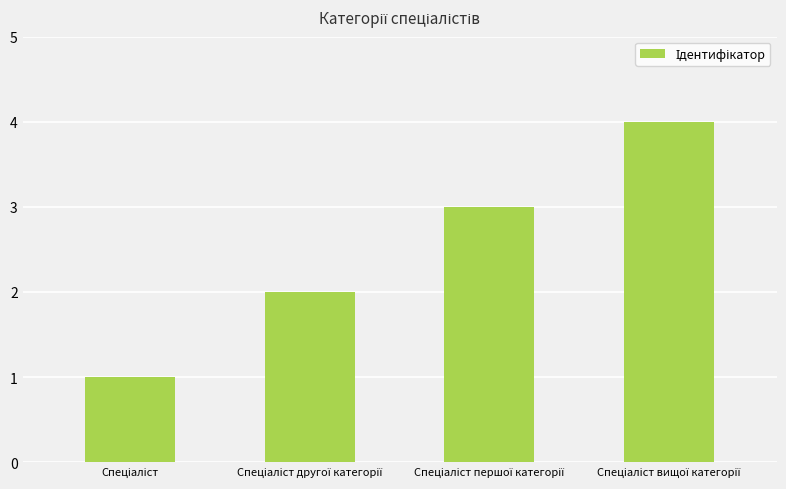

What is the difference between the maximum and minimum values?

3